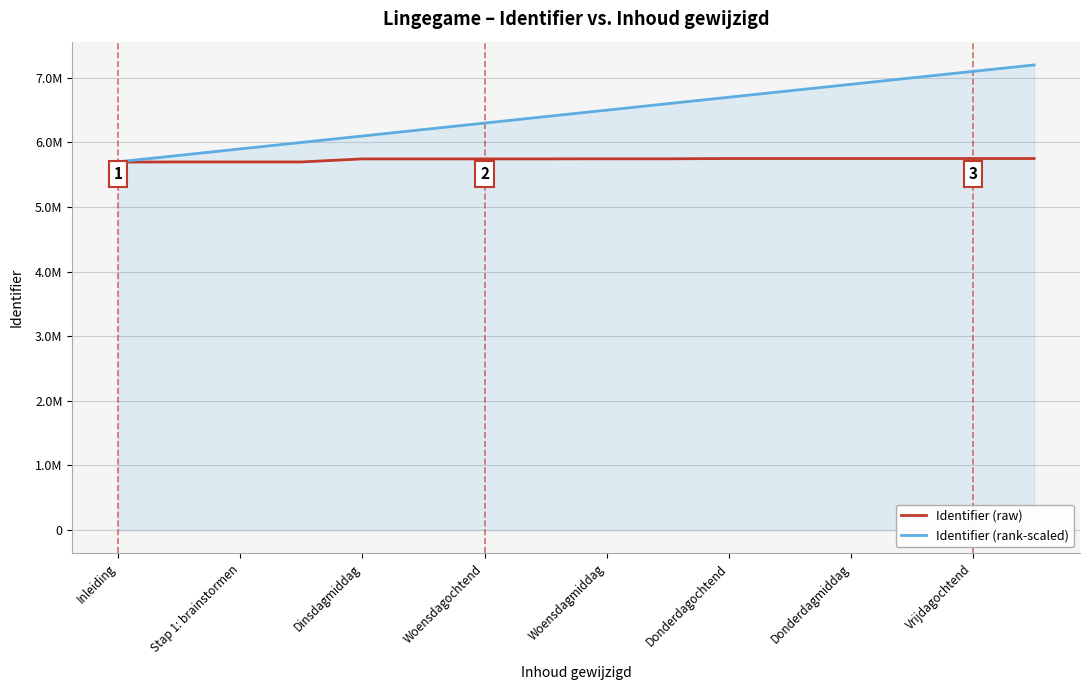

Does the chart display data point markers on the line(s)?

No